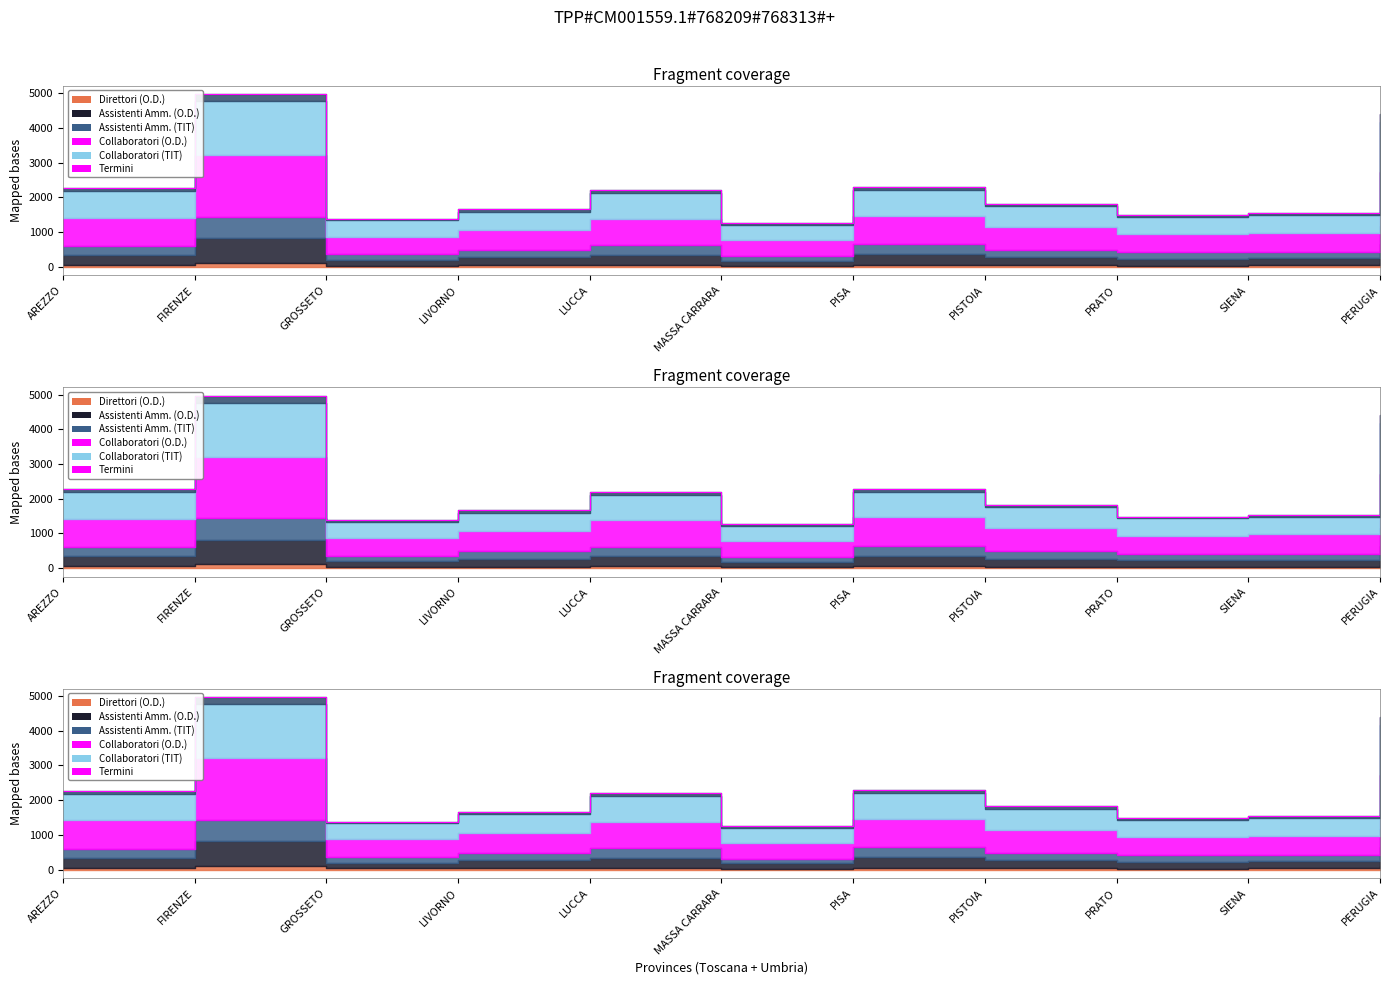

At which label is the value closest to 3117?

PISA